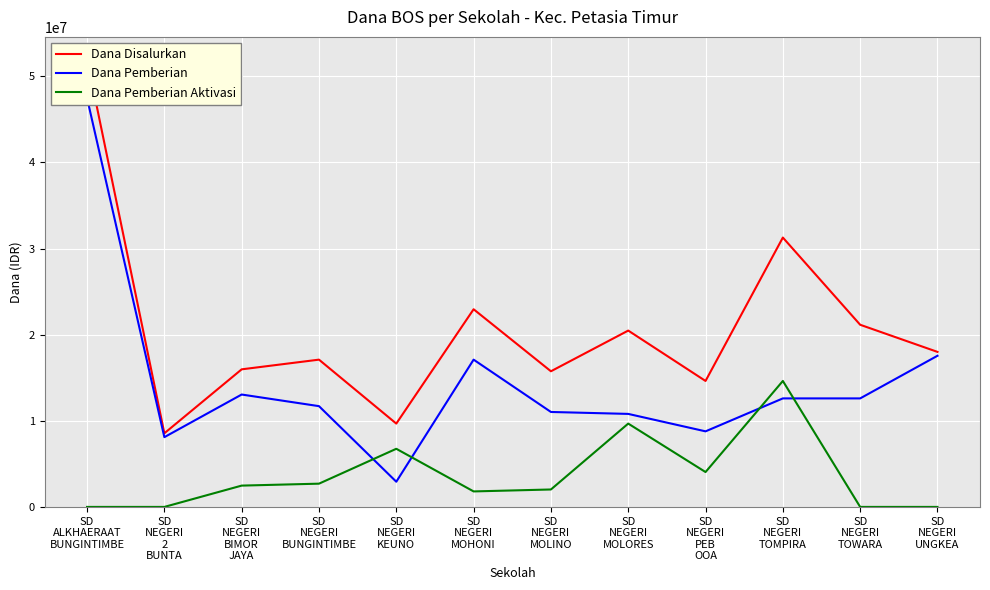

Is the value of Dana Pemberian Aktivasi at SD
NEGERI
PEB
OOA greater than the value of Dana Disalurkan at SD
NEGERI
BIMOR
JAYA?

No